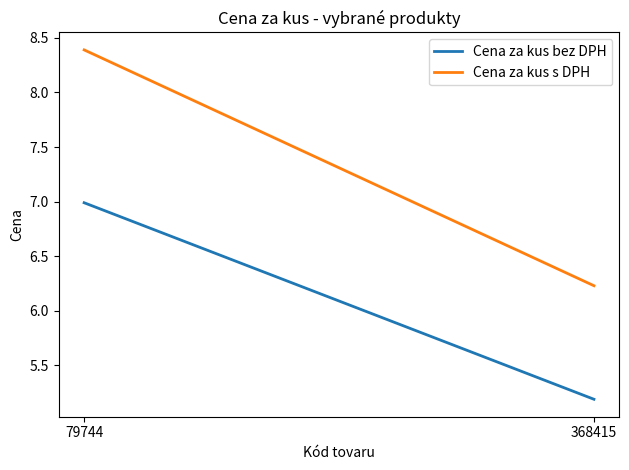

Is it true that Cena za kus s DPH equals 6.2 at 368415?

True